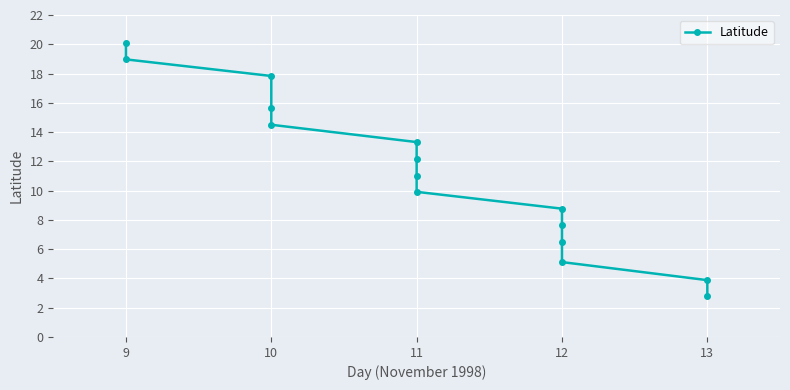

True or false: the data shows 2.5 at 12.

False